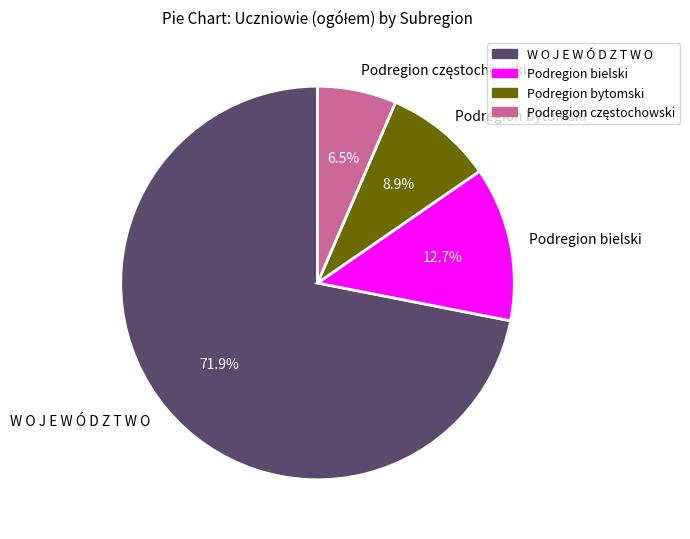

Which has a higher value, W O J E W Ó D Z T W O or Podregion bielski?

W O J E W Ó D Z T W O